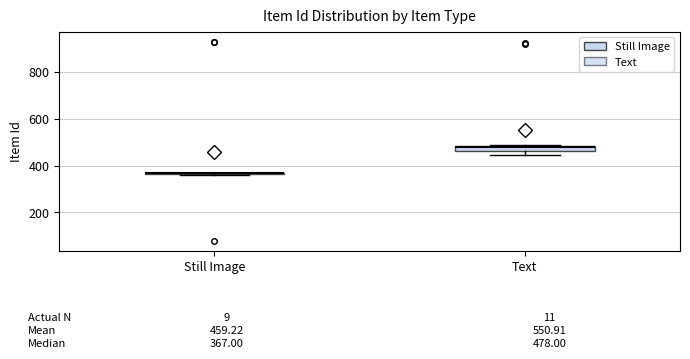

Comparing the boxes themselves (not the whiskers), which one is the tallest?

Text